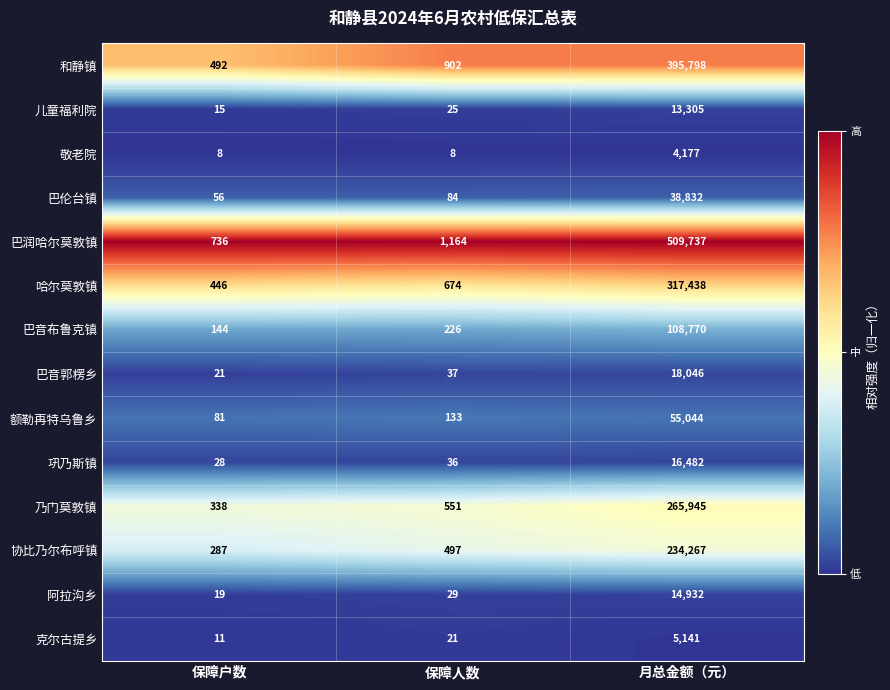

What is the maximum value shown in the chart?

509737